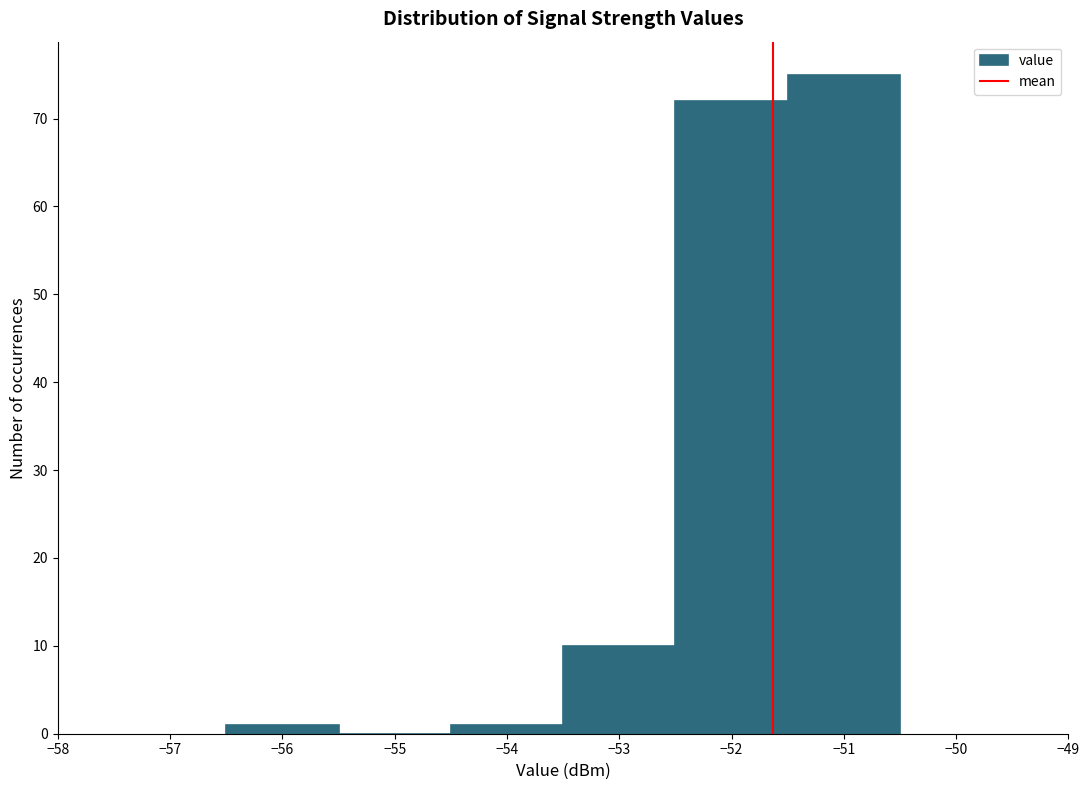

Reading left to right, transcribe this chart: for each bar, give the range it covers on the x-axis and its height. The values are not printed on the chart, so give them approximately, as read against the axis.

-56.5 to -55.5: 1
-55.5 to -54.5: 0
-54.5 to -53.5: 1
-53.5 to -52.5: 10
-52.5 to -51.5: 72
-51.5 to -50.5: 75